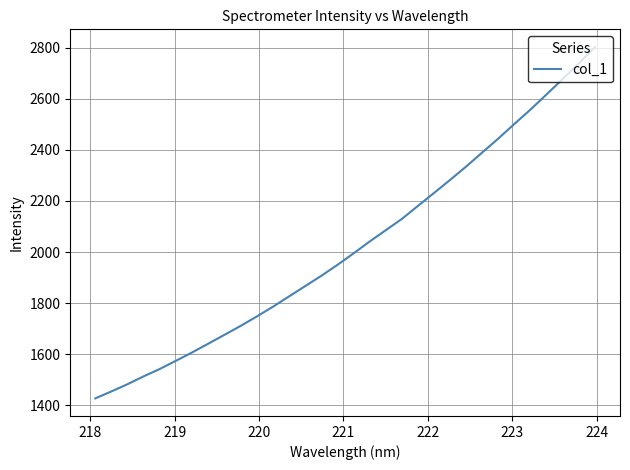

What is the difference between the maximum and minimum values?

1376.1